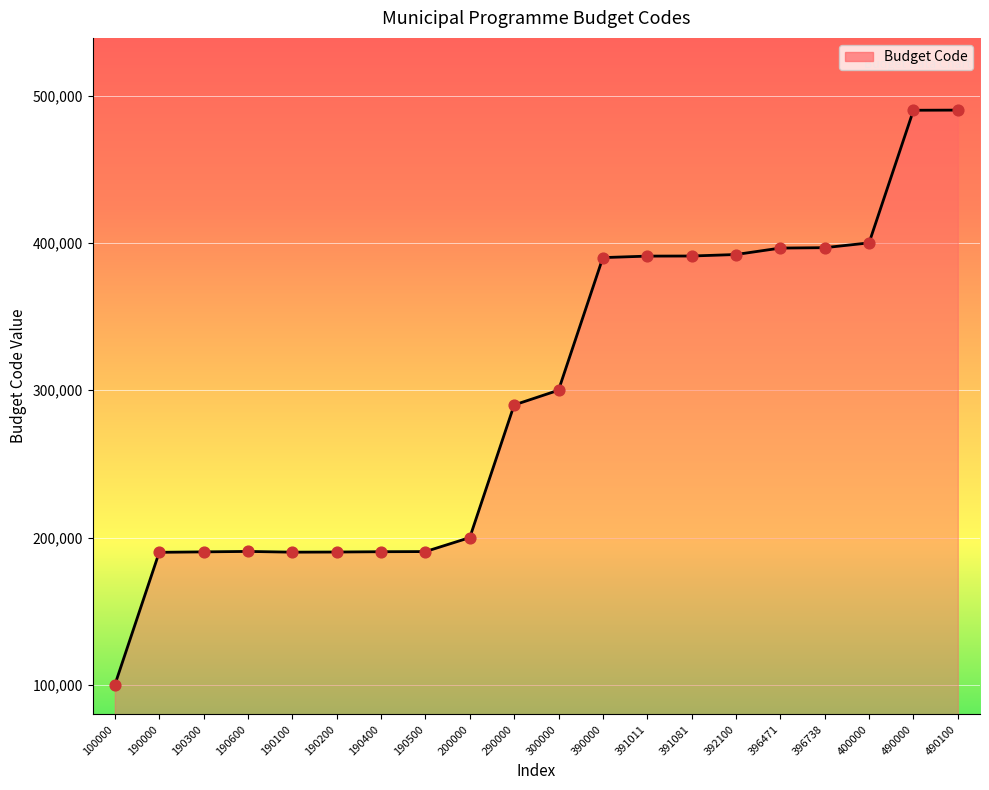

Between 100000 and 396738, which is larger?

396738